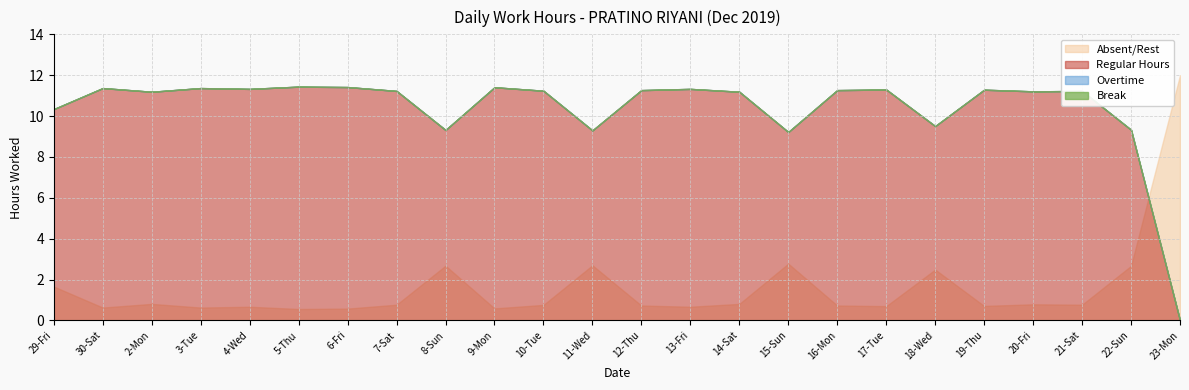

How many interior local valleys does the Regular Hours series have?

7